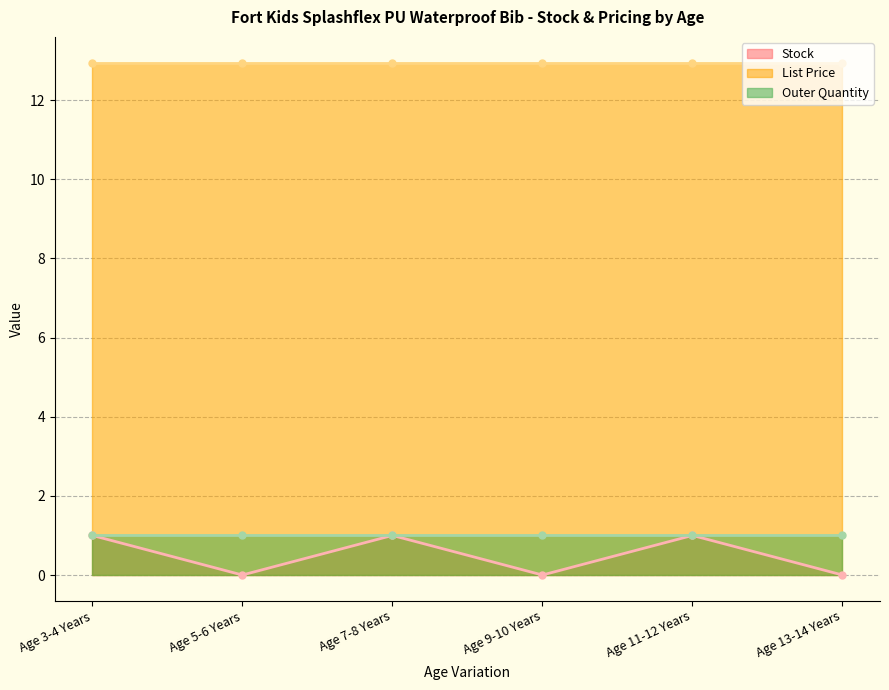

Which series has the largest range (max minus min)?

Stock